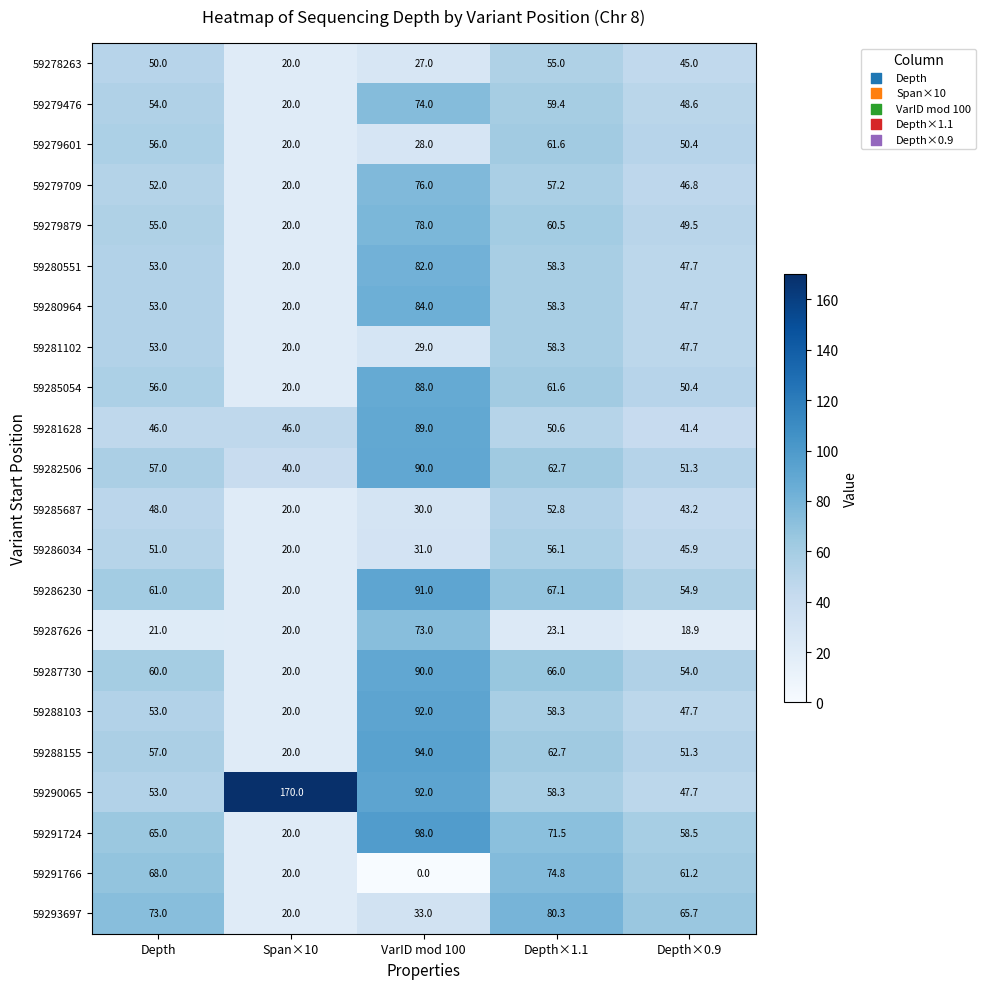

Between Depth and Depth×1.1, which series saw the biggest shift?

59293697